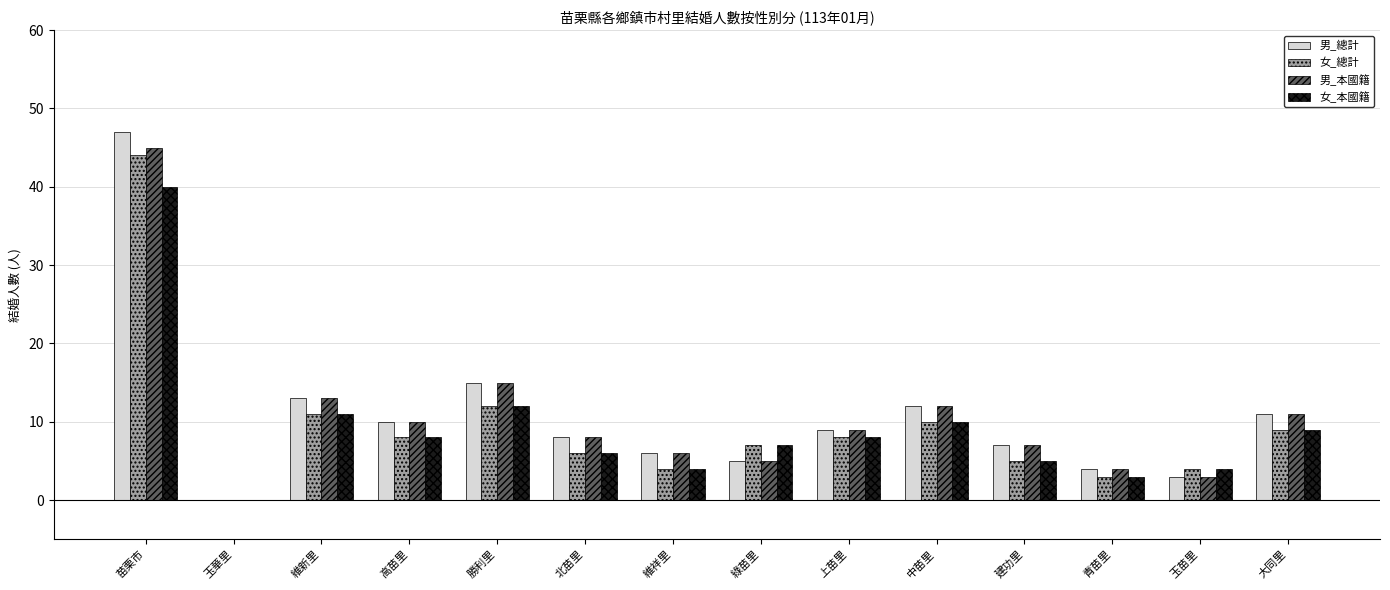

What is the greatest value displayed?

47